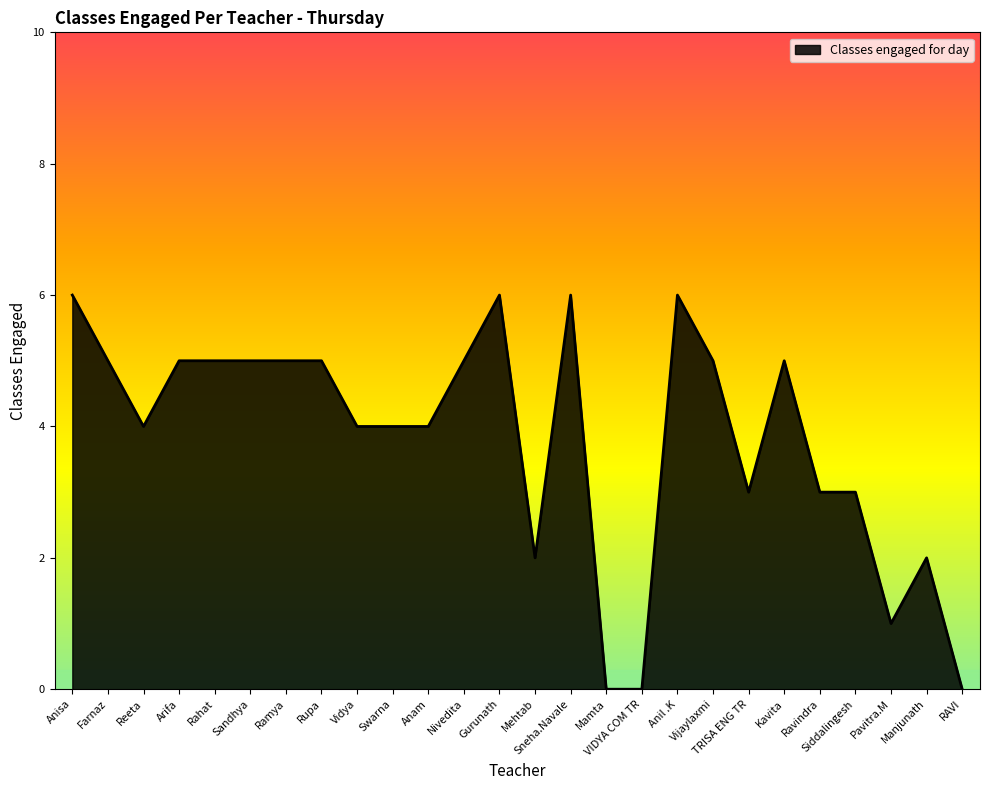

The value at Rahat is 8. True or false?

False